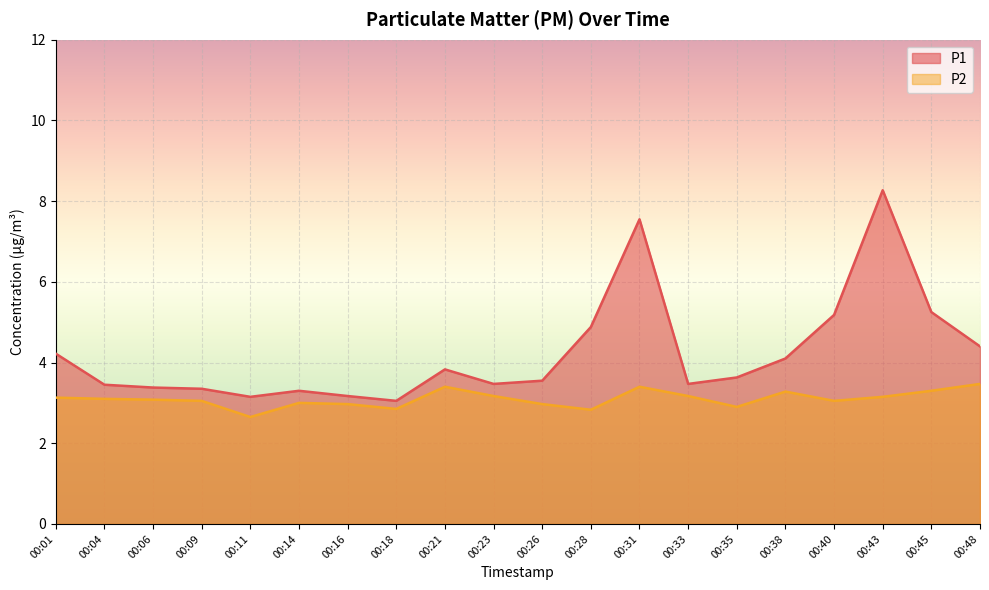

At which label does P2 reach its minimum?

00:11